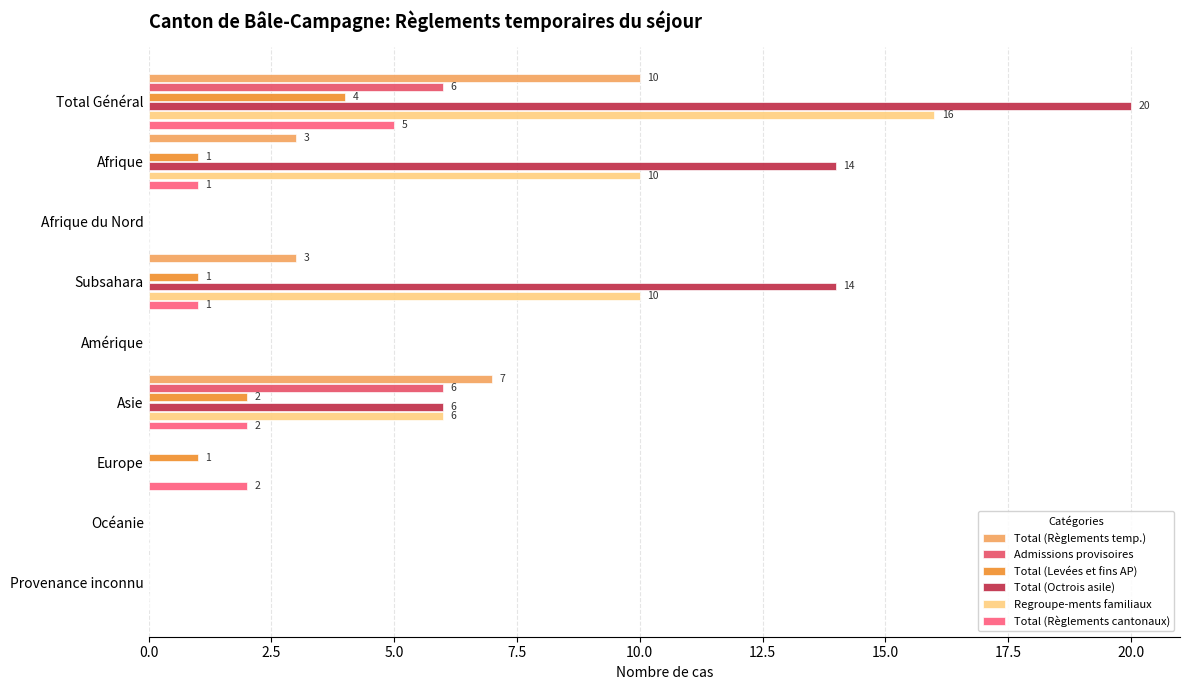

How many series are shown in this chart?

6